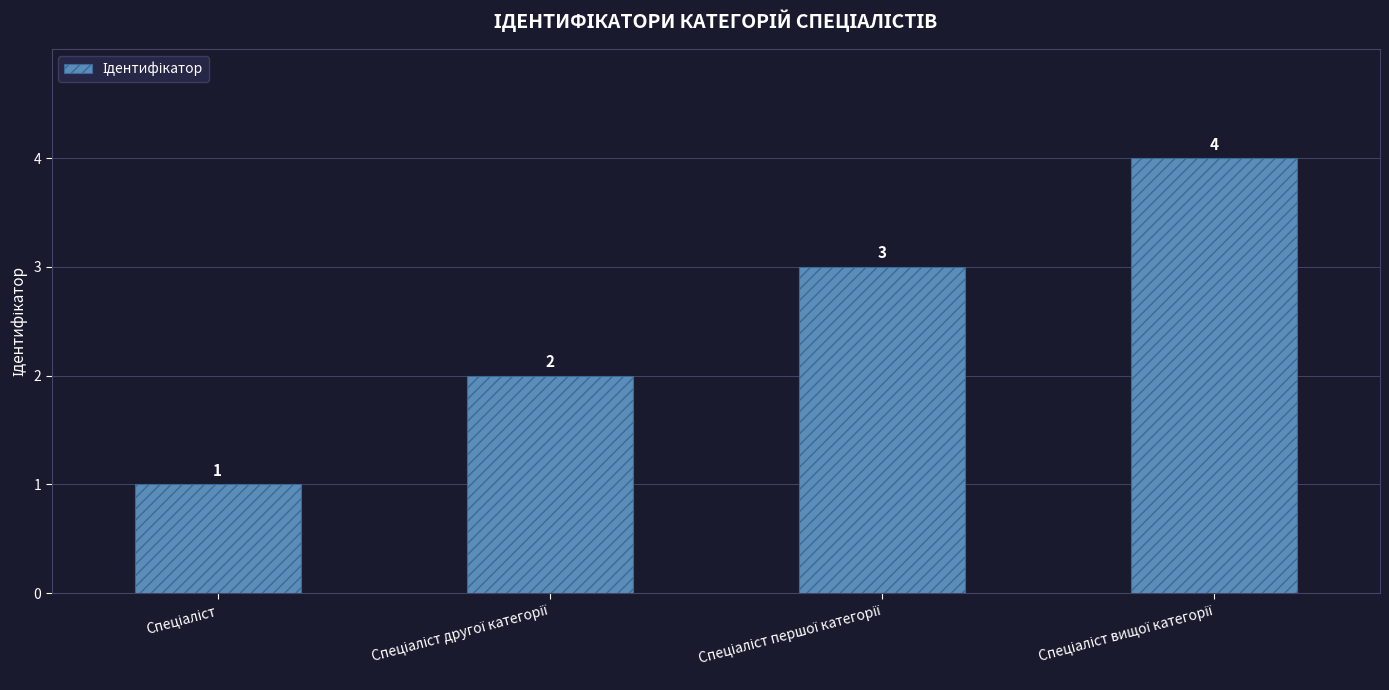

How many values are between 2 and 4?

3